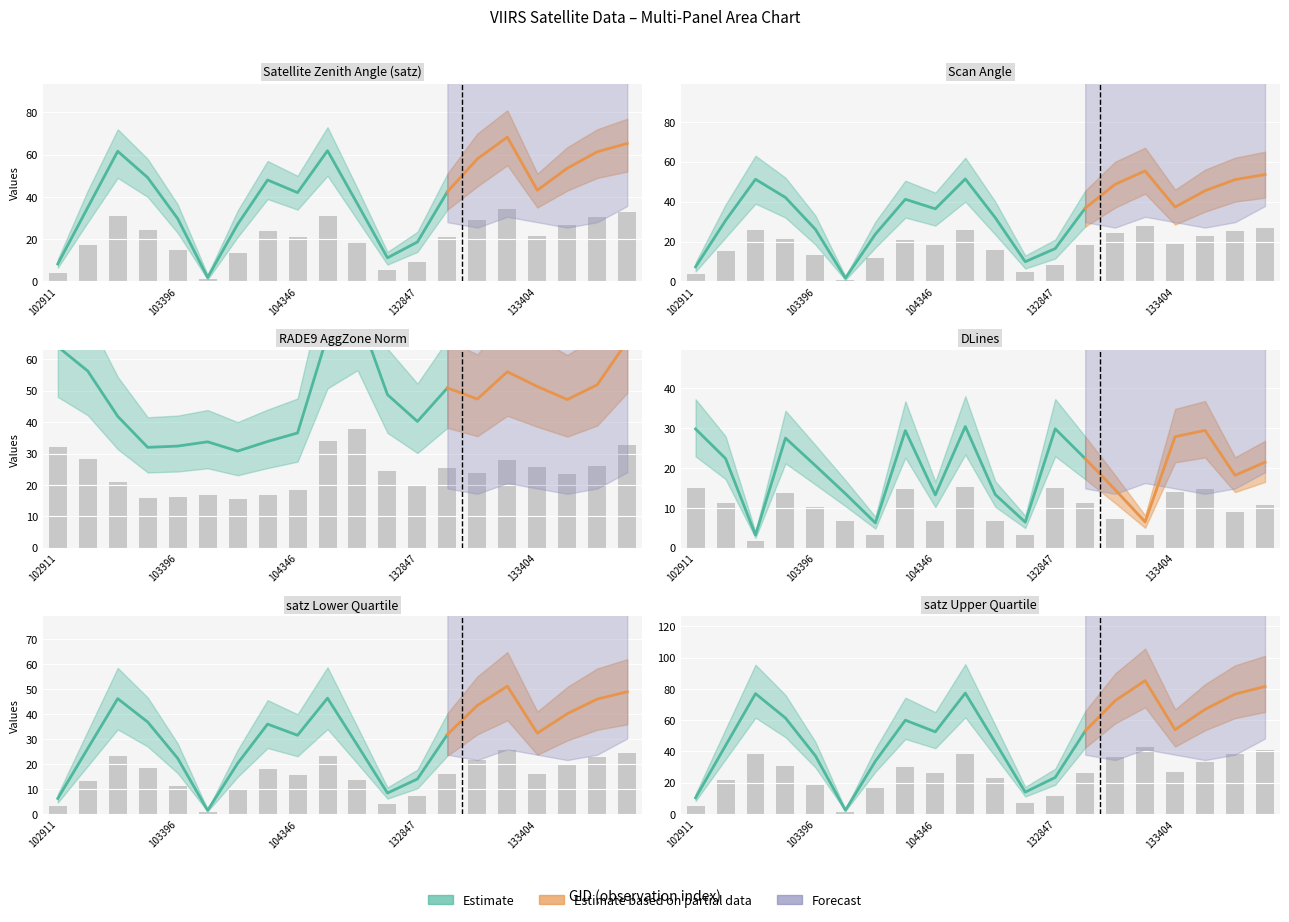

Which series has the largest range (max minus min)?

satz